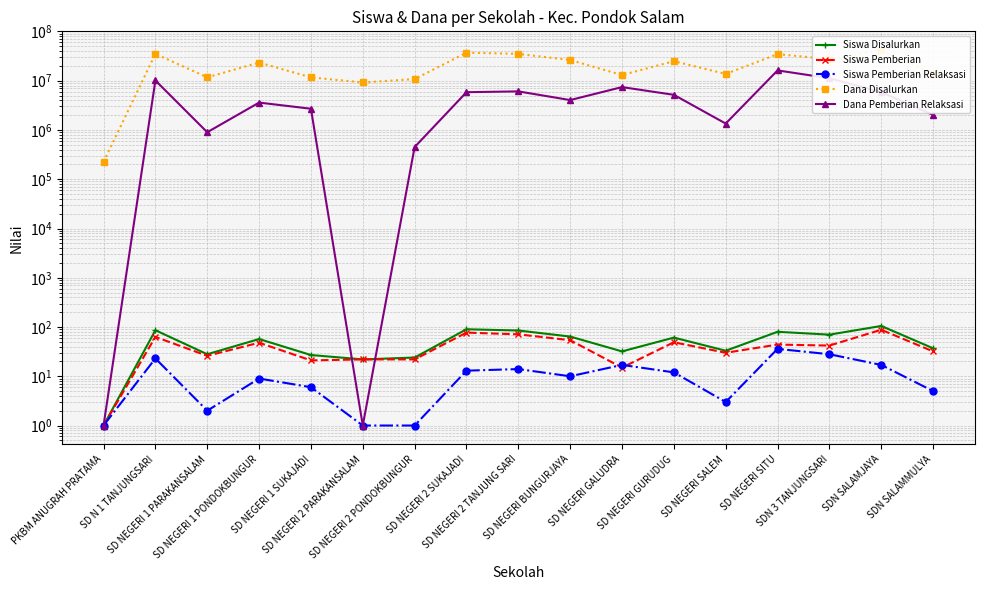

Between which two adjacent categories do Siswa Disalurkan and Dana Pemberian Relaksasi first intersect?

SD NEGERI 1 SUKAJADI and SD NEGERI 2 PARAKANSALAM